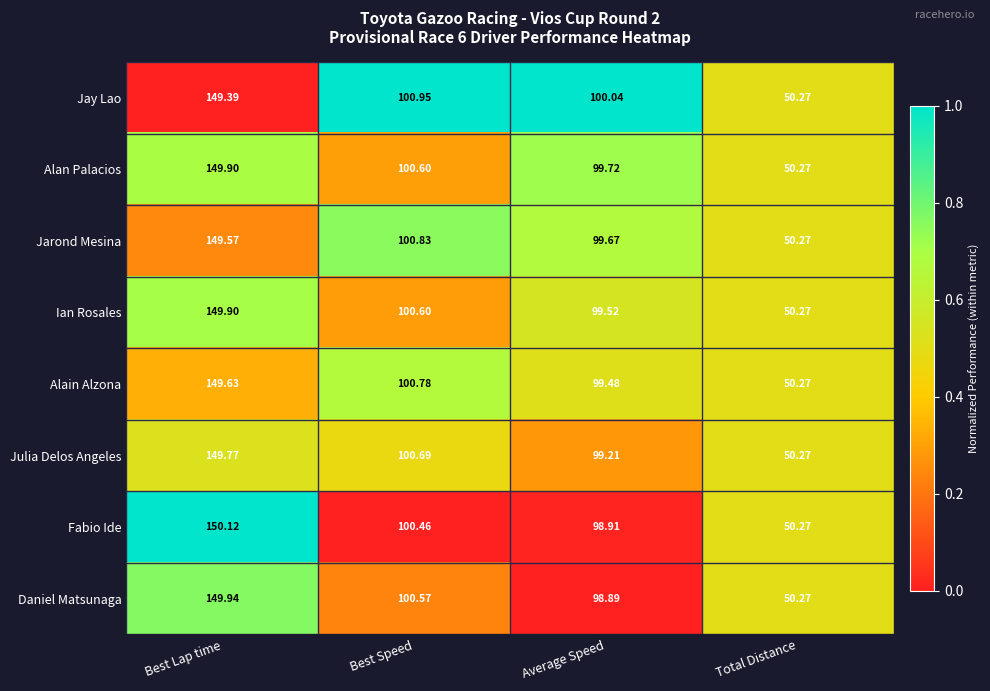

Which series has the widest spread of values?

Fabio Ide